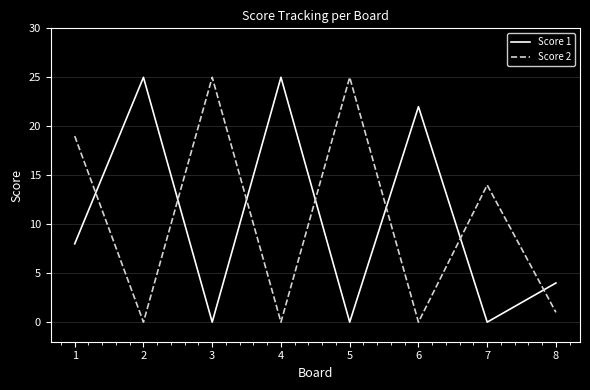

True or false: Score 2 has a value of 16 at 4.

False